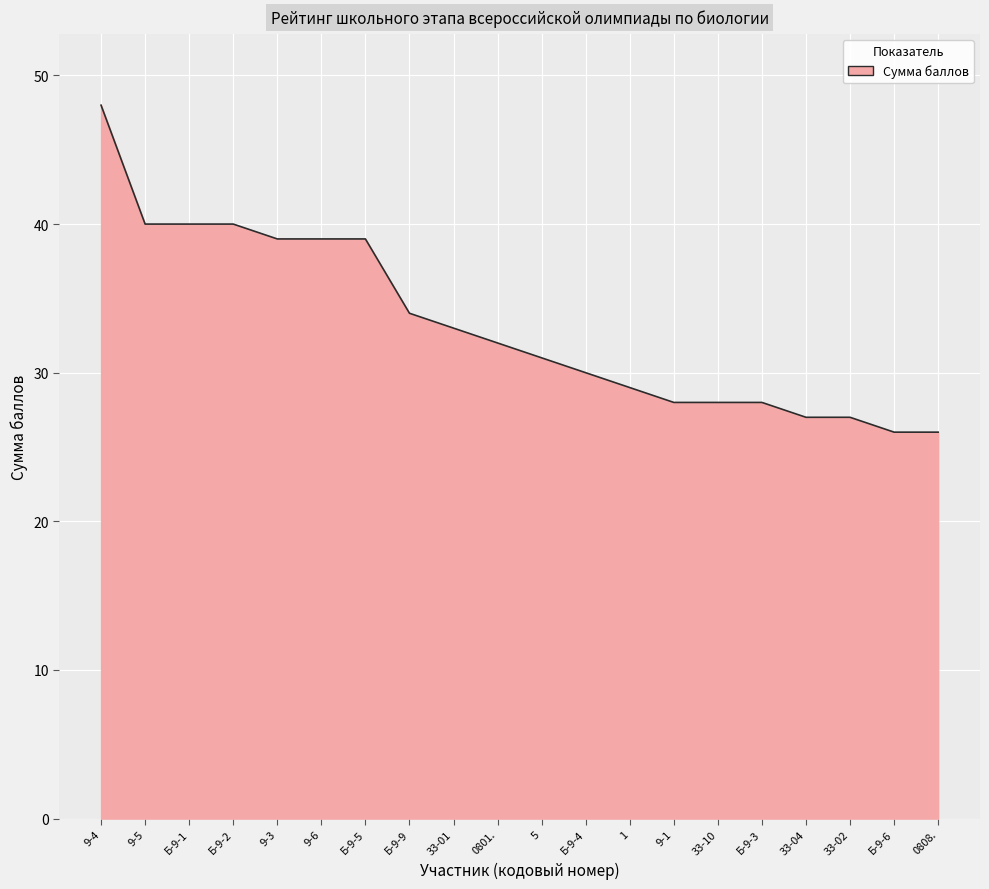

What is the maximum value shown in the chart?

48